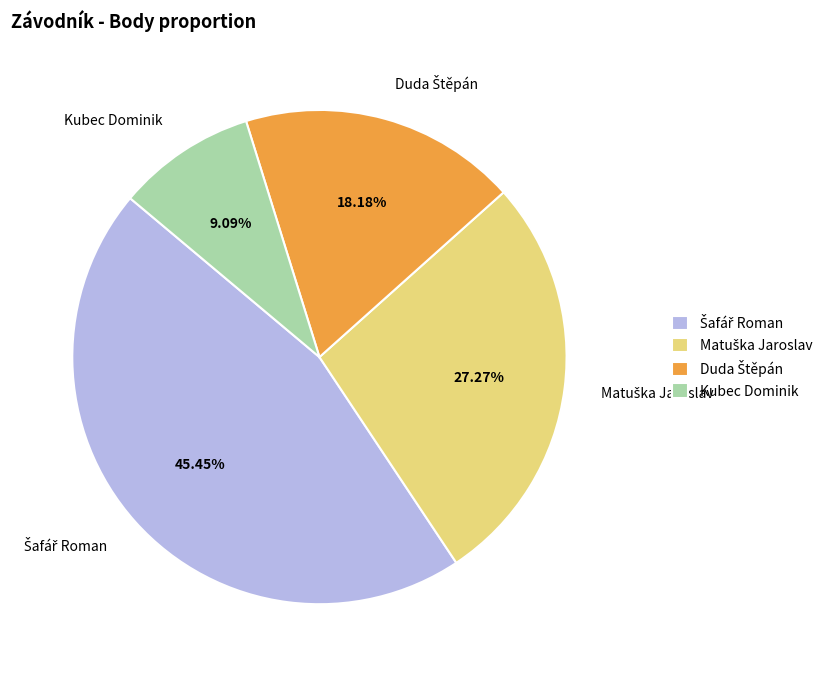

The Kubec Dominik slice represents 4% of the pie. True or false?

False